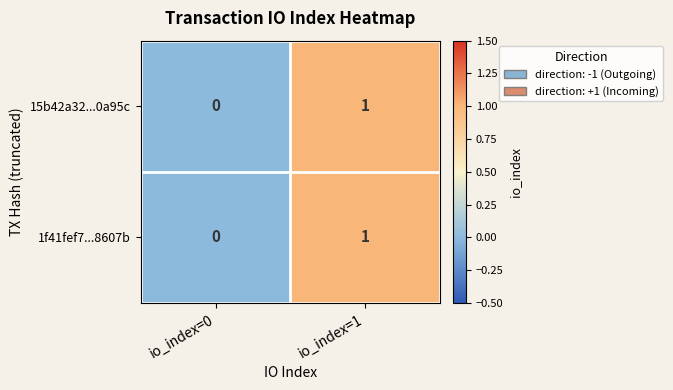

At which category is the sum across all series the highest?

io_index=1